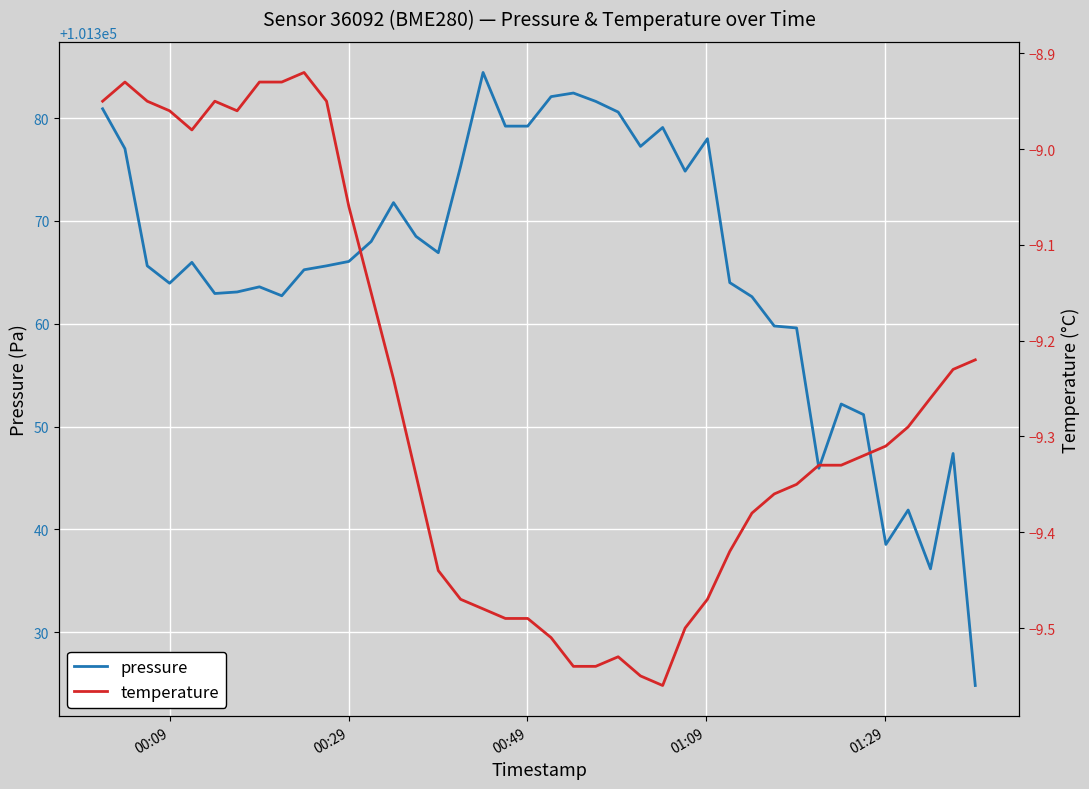

Is it true that temperature equals -12.4 at 20?

False